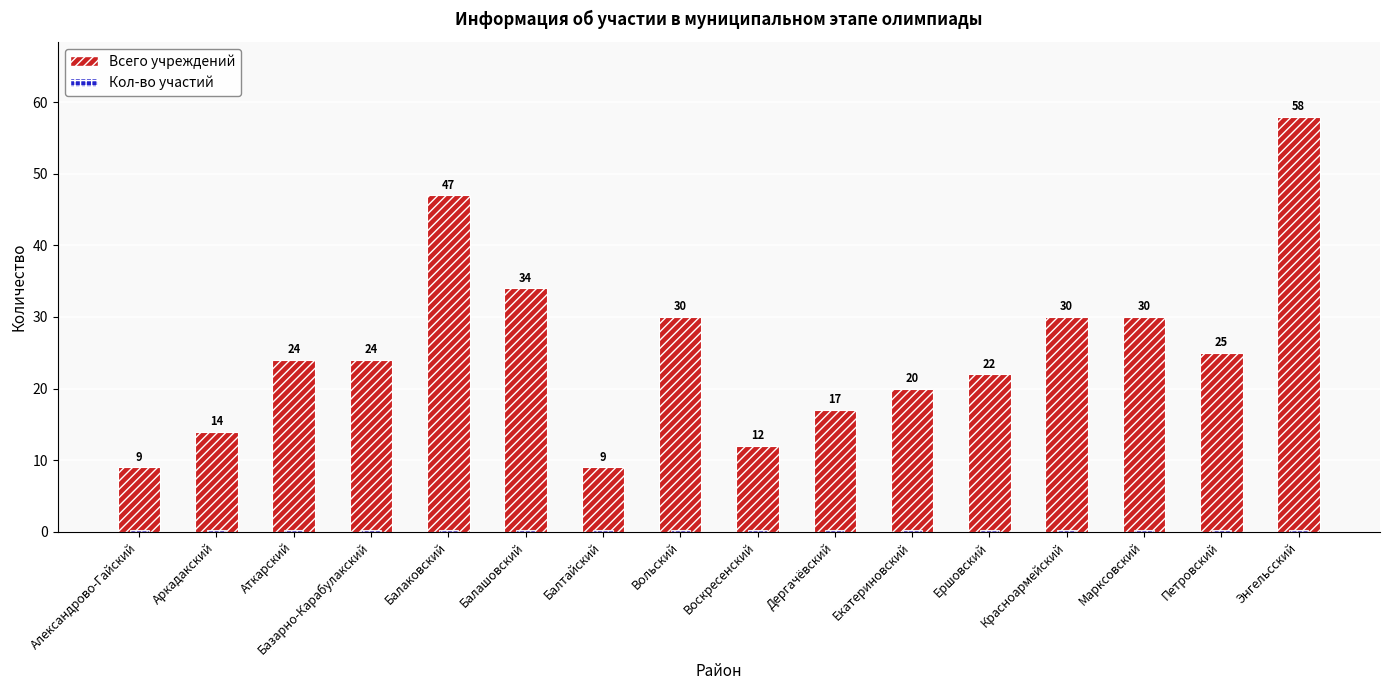

What is the value of the Всего учреждений bar at the 1st from the left?

9.0